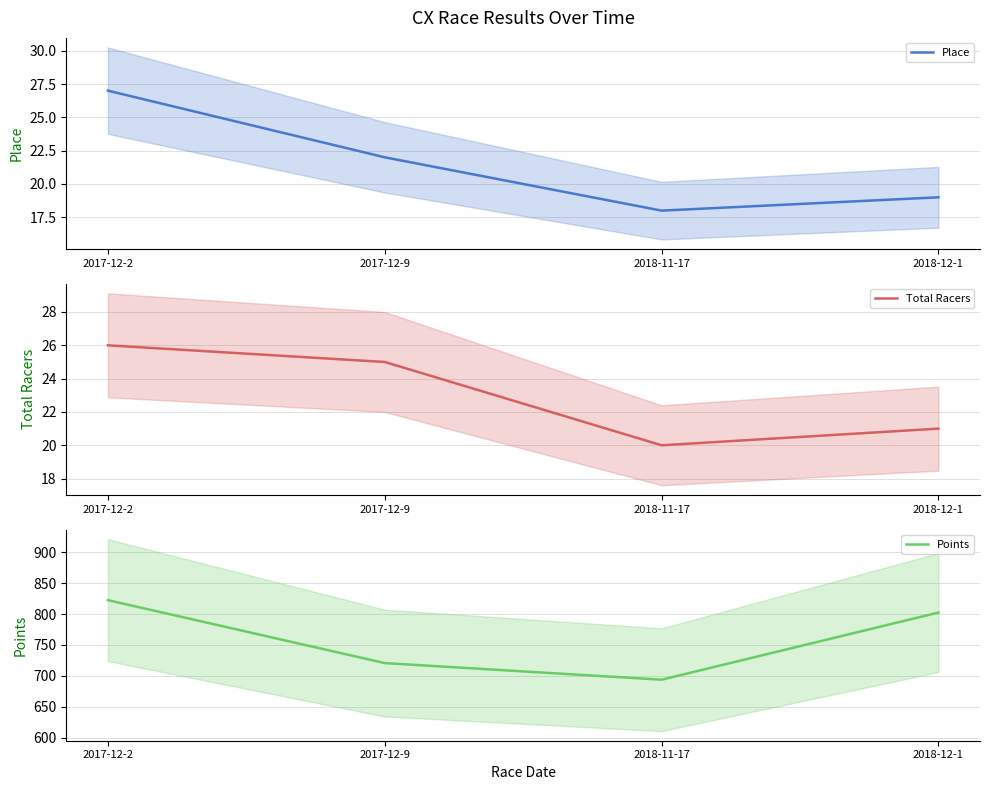

True or false: Points and Total Racers intersect in this chart.

False